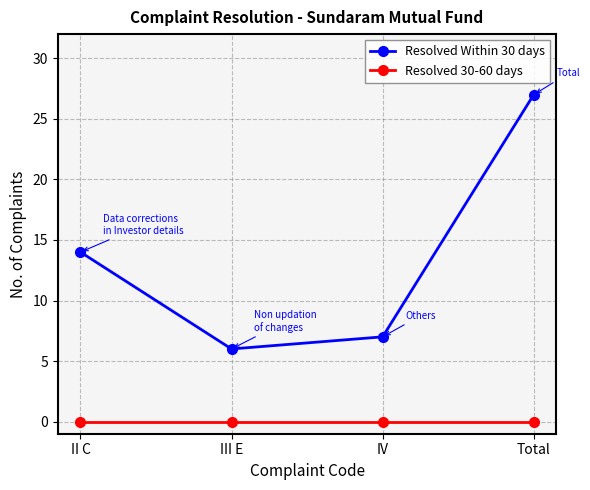

Which series has the largest range (max minus min)?

Resolved Within 30 days